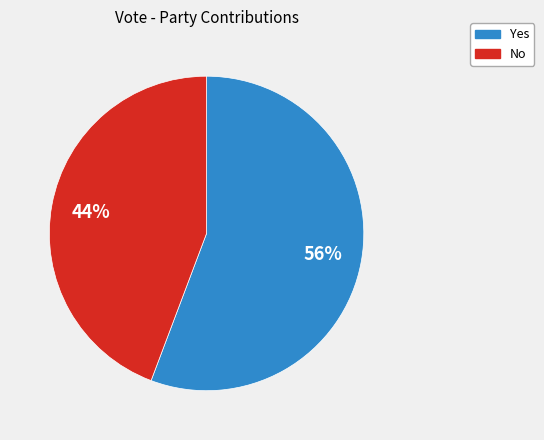

Is there any slice that represents more than half of the pie?

Yes